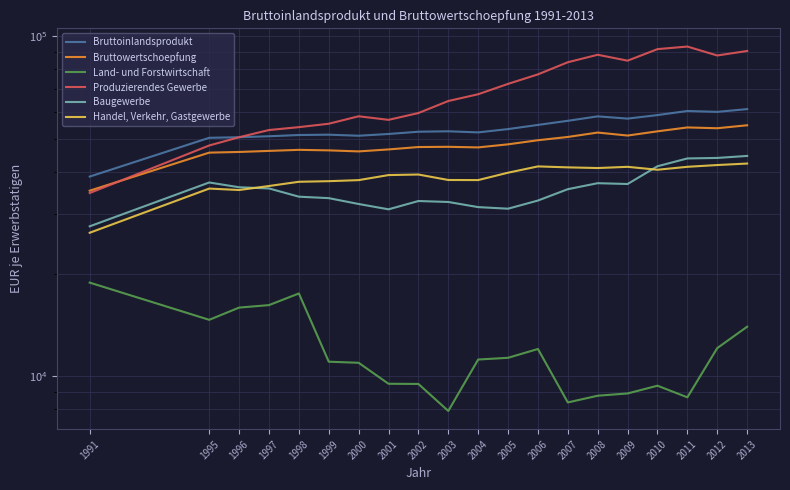

Rank the series by their maximum value, from highest to lowest.

Produzierendes Gewerbe, Bruttoinlandsprodukt, Bruttowertschoepfung, Baugewerbe, Handel, Verkehr, Gastgewerbe, Land- und Forstwirtschaft